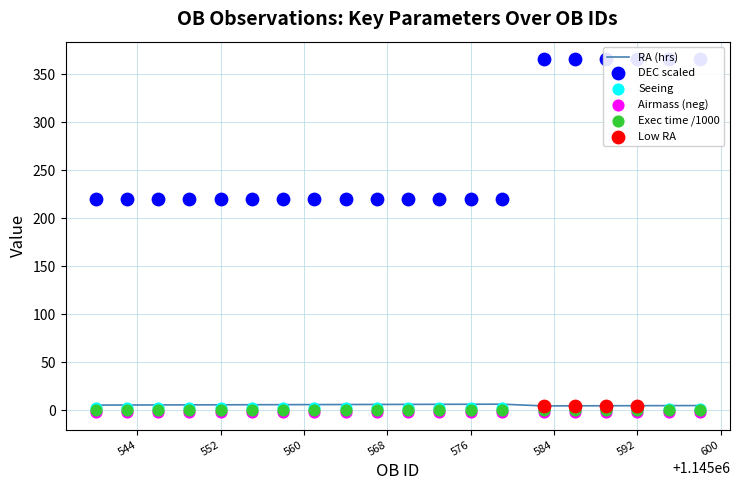

Which series has the largest total across all categories?

DEC (deg)